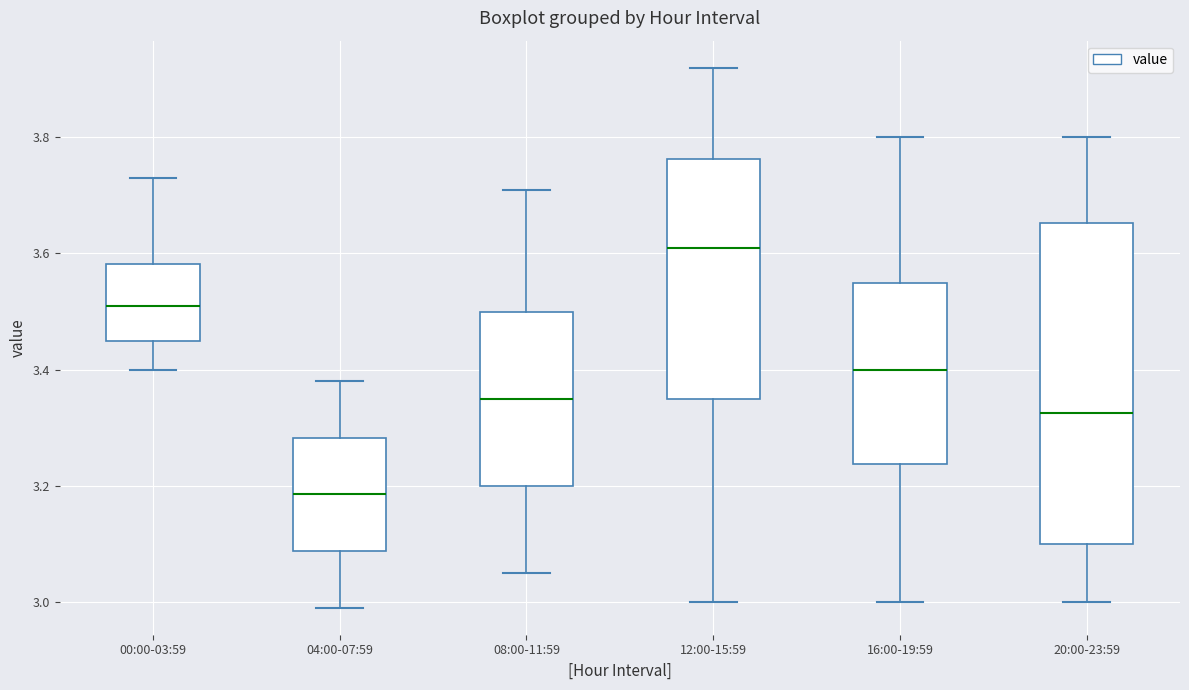

Where does the median line of the box for 16:00-19:59 sit on the y-axis? The values are not printed on the chart, so give them approximately, as read against the axis.

3.40